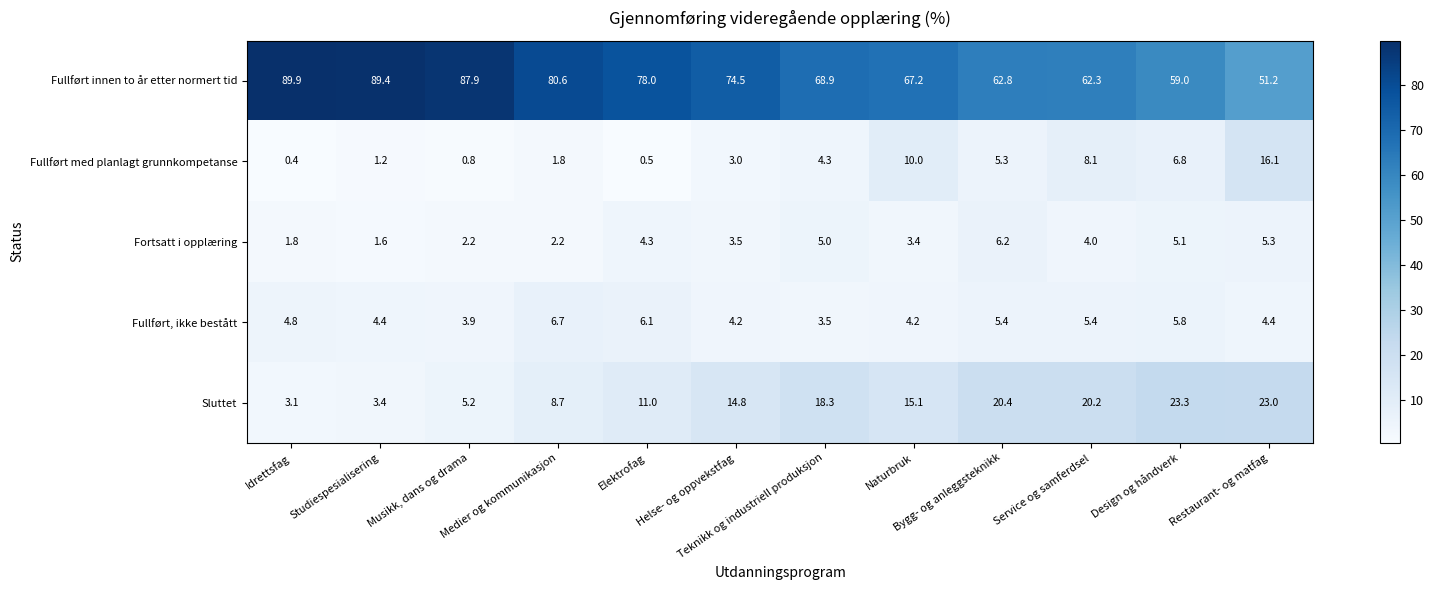

What is the spread (max minus min) of values at Helse- og oppvekstfag?

71.5